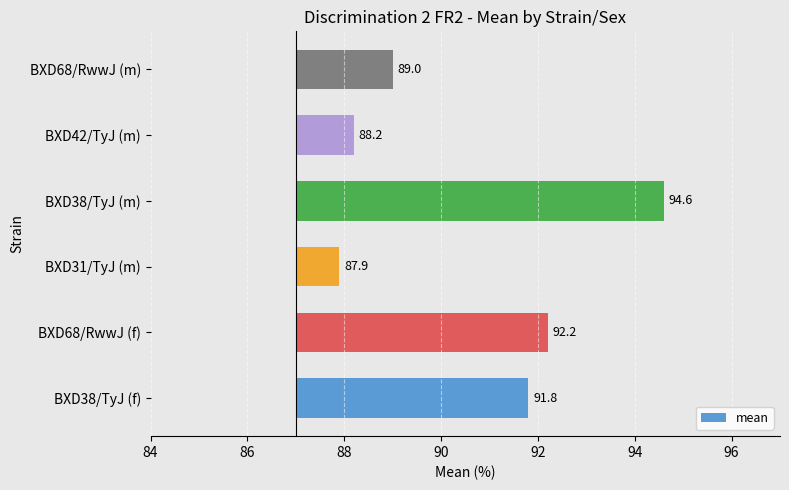

Between BXD38/TyJ (f) and BXD38/TyJ (m), which is larger?

BXD38/TyJ (m)